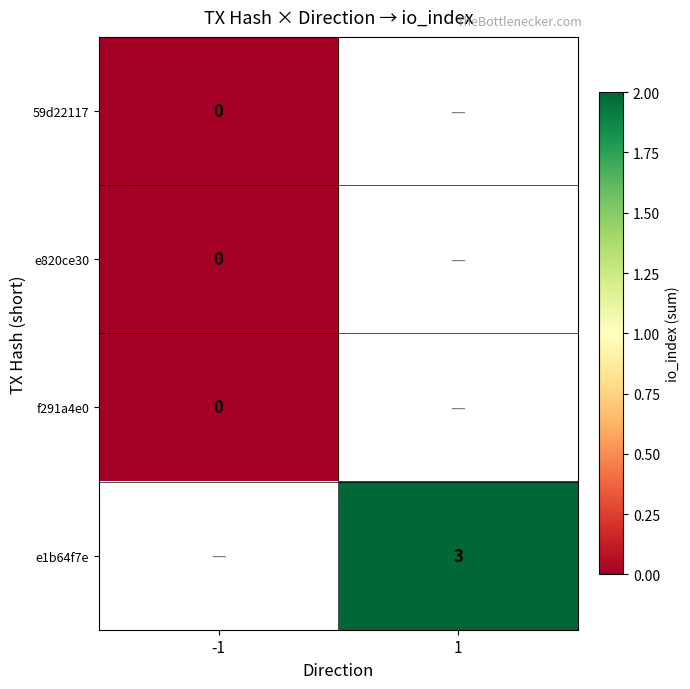

Is it true that e1b64f7e equals 5 at 1?

False